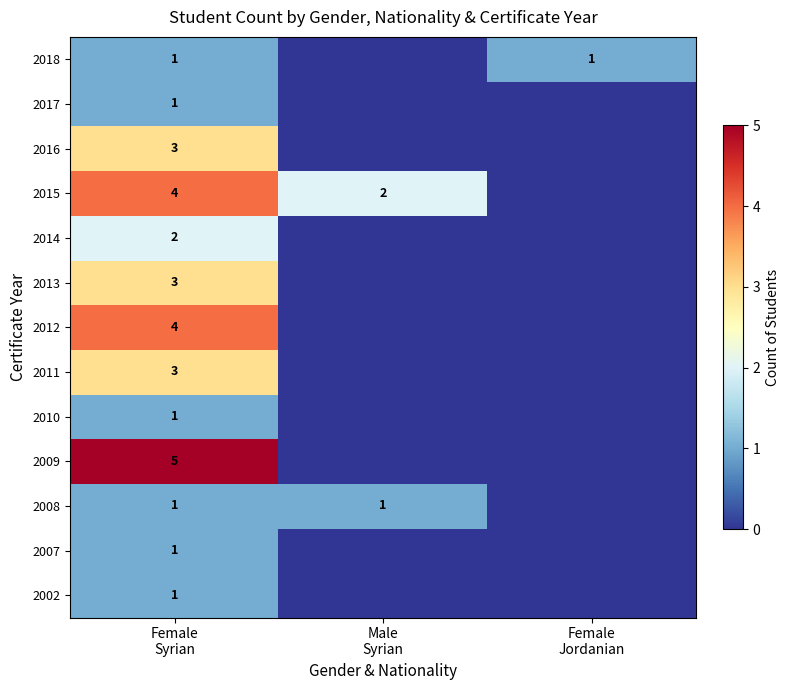

Which has a higher value, Male
Syrian or Female
Jordanian?

Male
Syrian